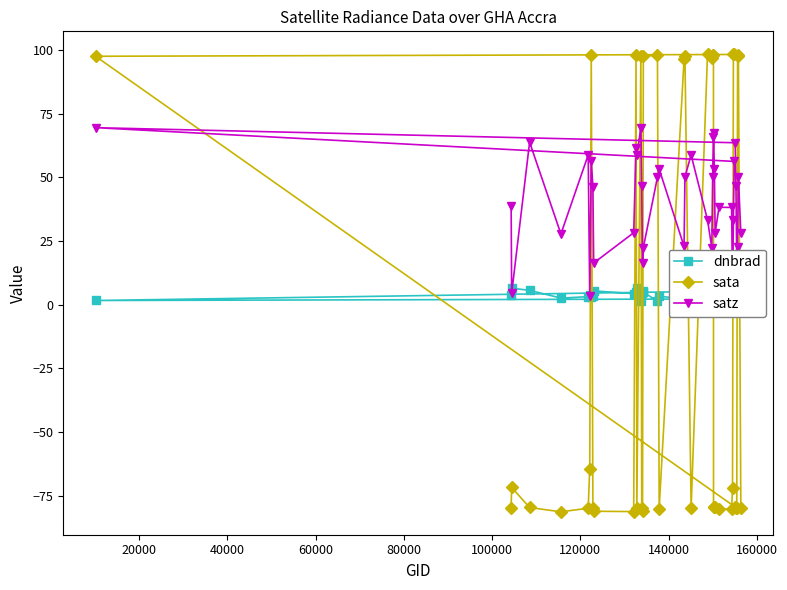

What is the minimum value shown in the chart?

-81.4